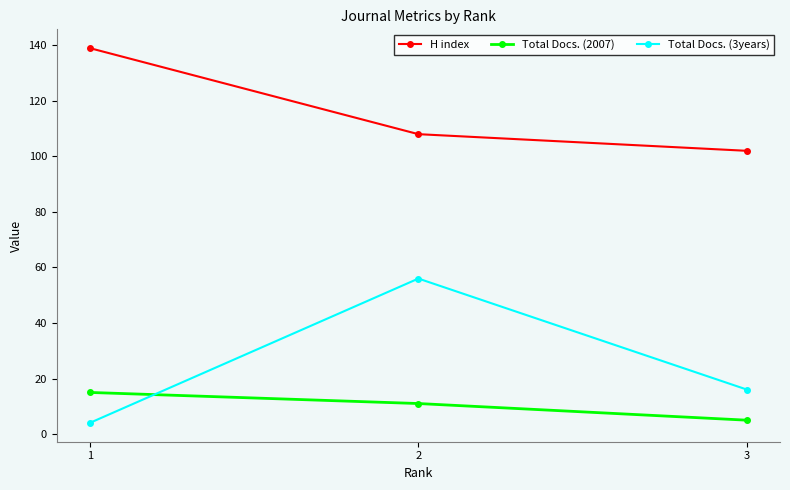

How many values in the Total Docs. (2007) series are below 11?

1